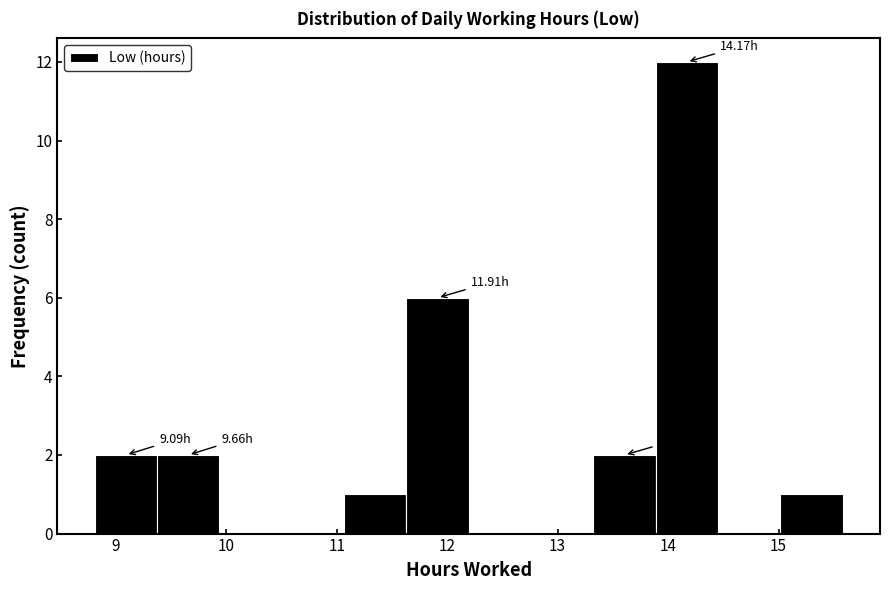

Over which range of the x-axis is the bar tallest?

13.9 to 14.5